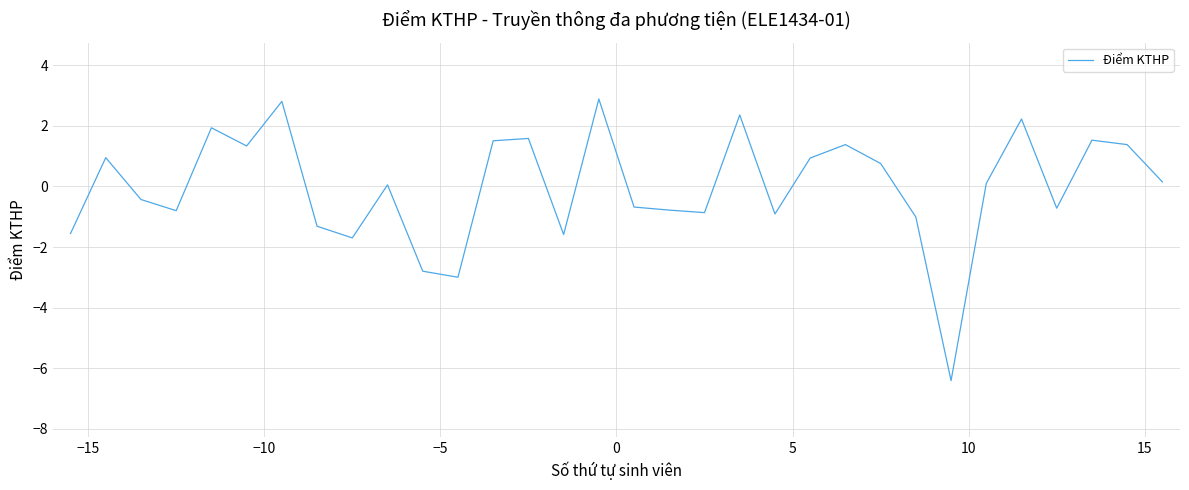

What is the minimum value shown in the chart?

-6.4